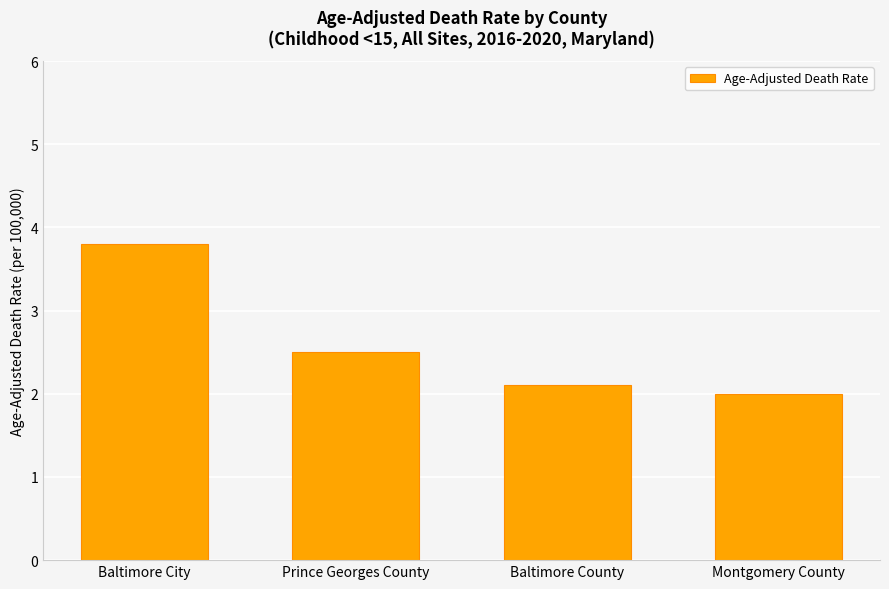

Reading left to right, extract all data points from this chart.

3.8	2.5	2.1	2.0